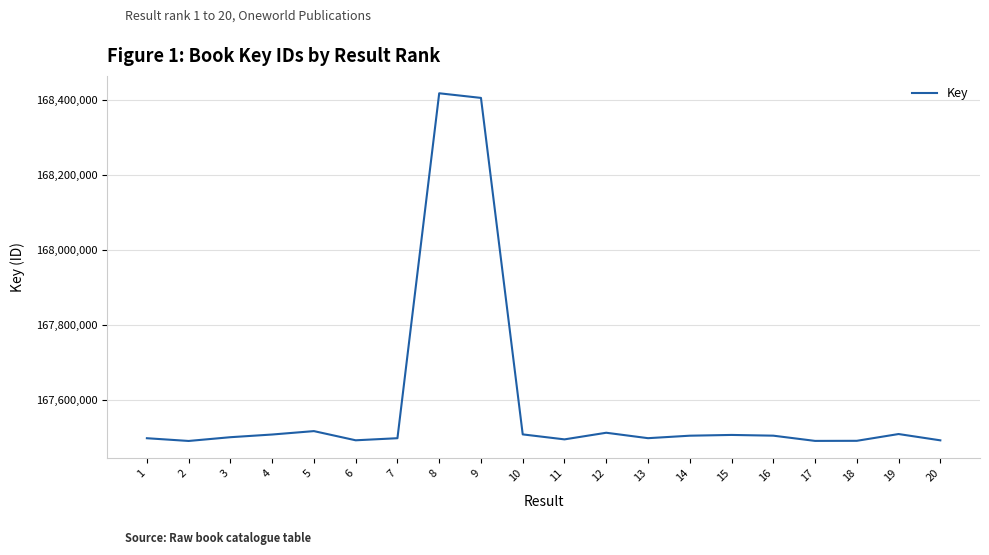

True or false: the data has more than 0 interior local peaks.

True